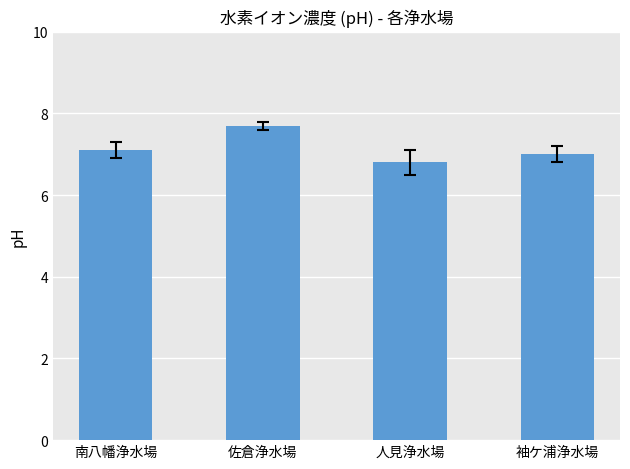

How many distinct data groups are displayed?

1